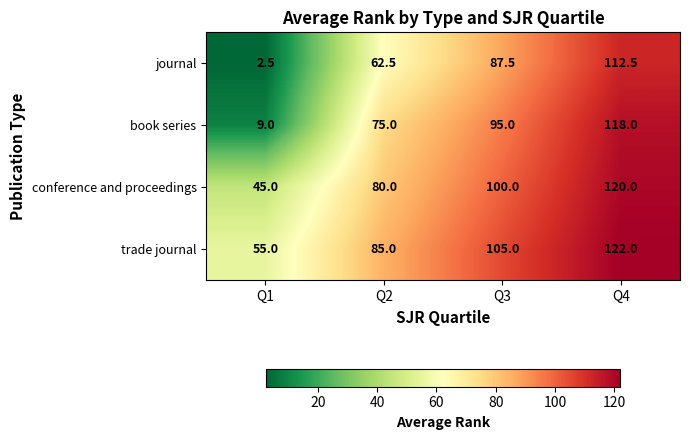

Which category has the lowest value across all series?

Q1